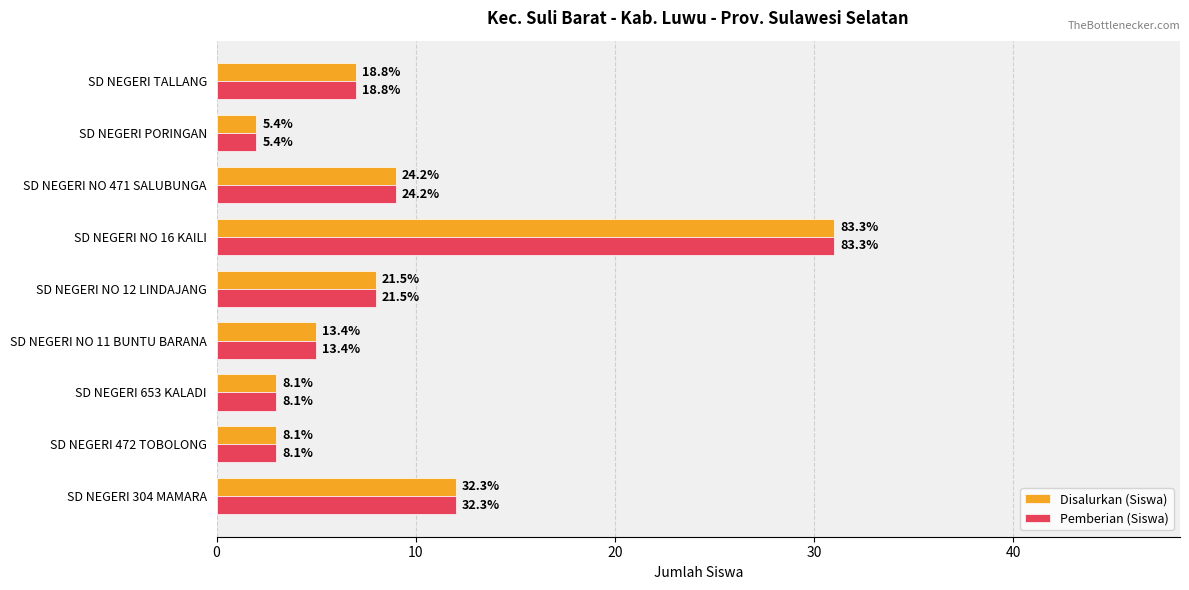

Reading right to left, extract all data points from this chart.

Disalurkan (Siswa): 7	2	9	31	8	5	3	3	12
Pemberian (Siswa): 7	2	9	31	8	5	3	3	12